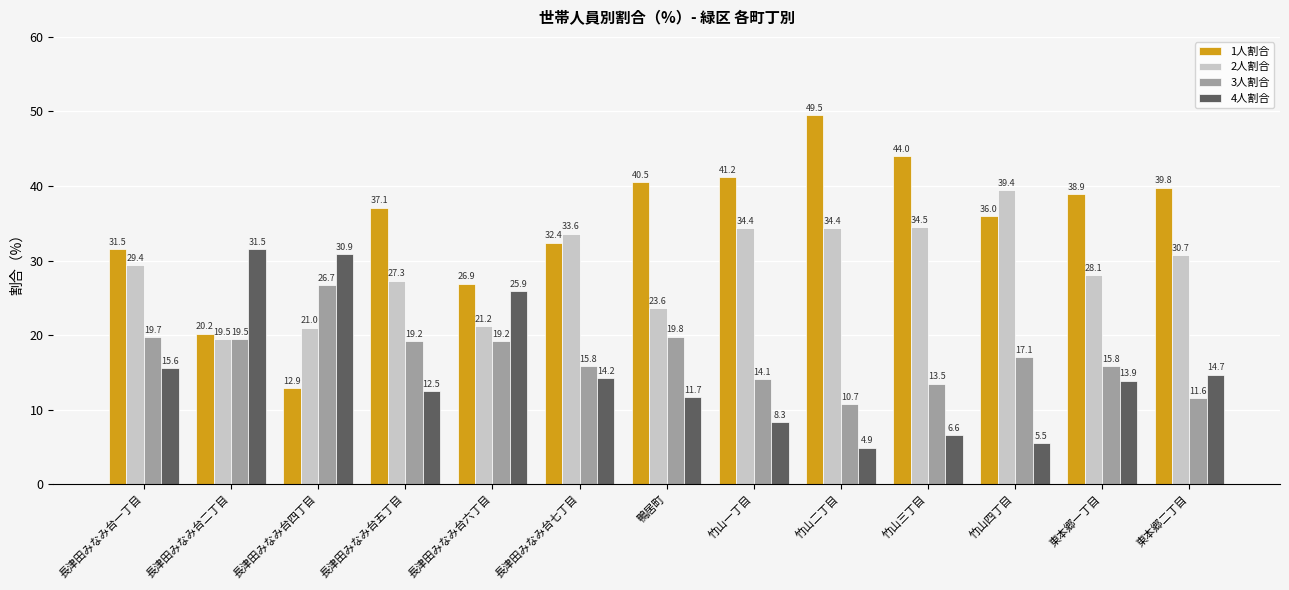

The 3人割合 series shows 17.1 at 竹山四丁目. True or false?

True